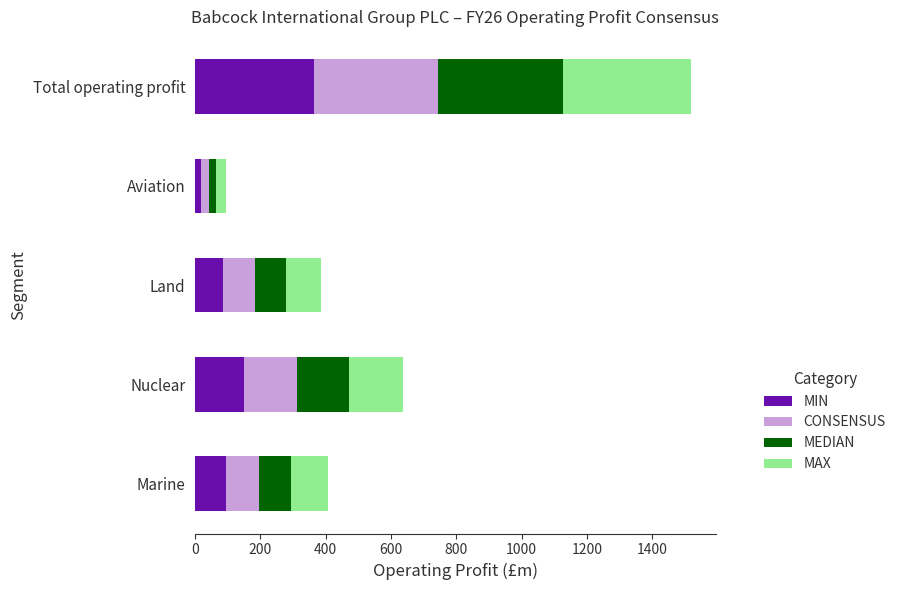

What is the sum of the MIN values at Nuclear and Marine?

245.7